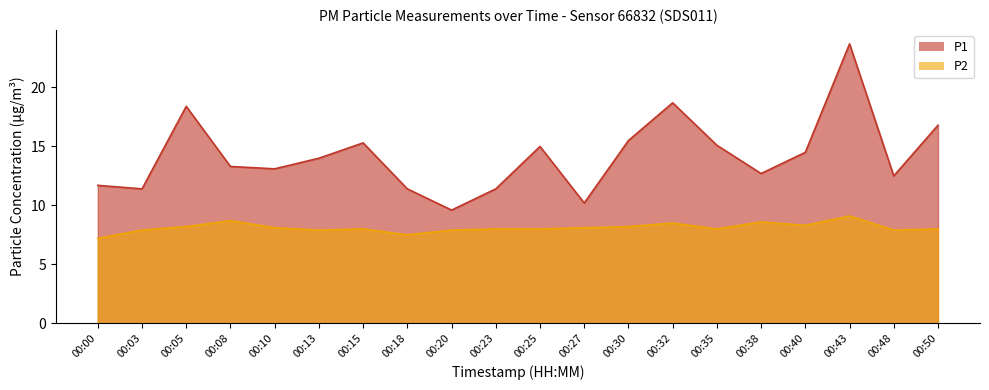

The P2 series shows 3.6 at 00:25. True or false?

False